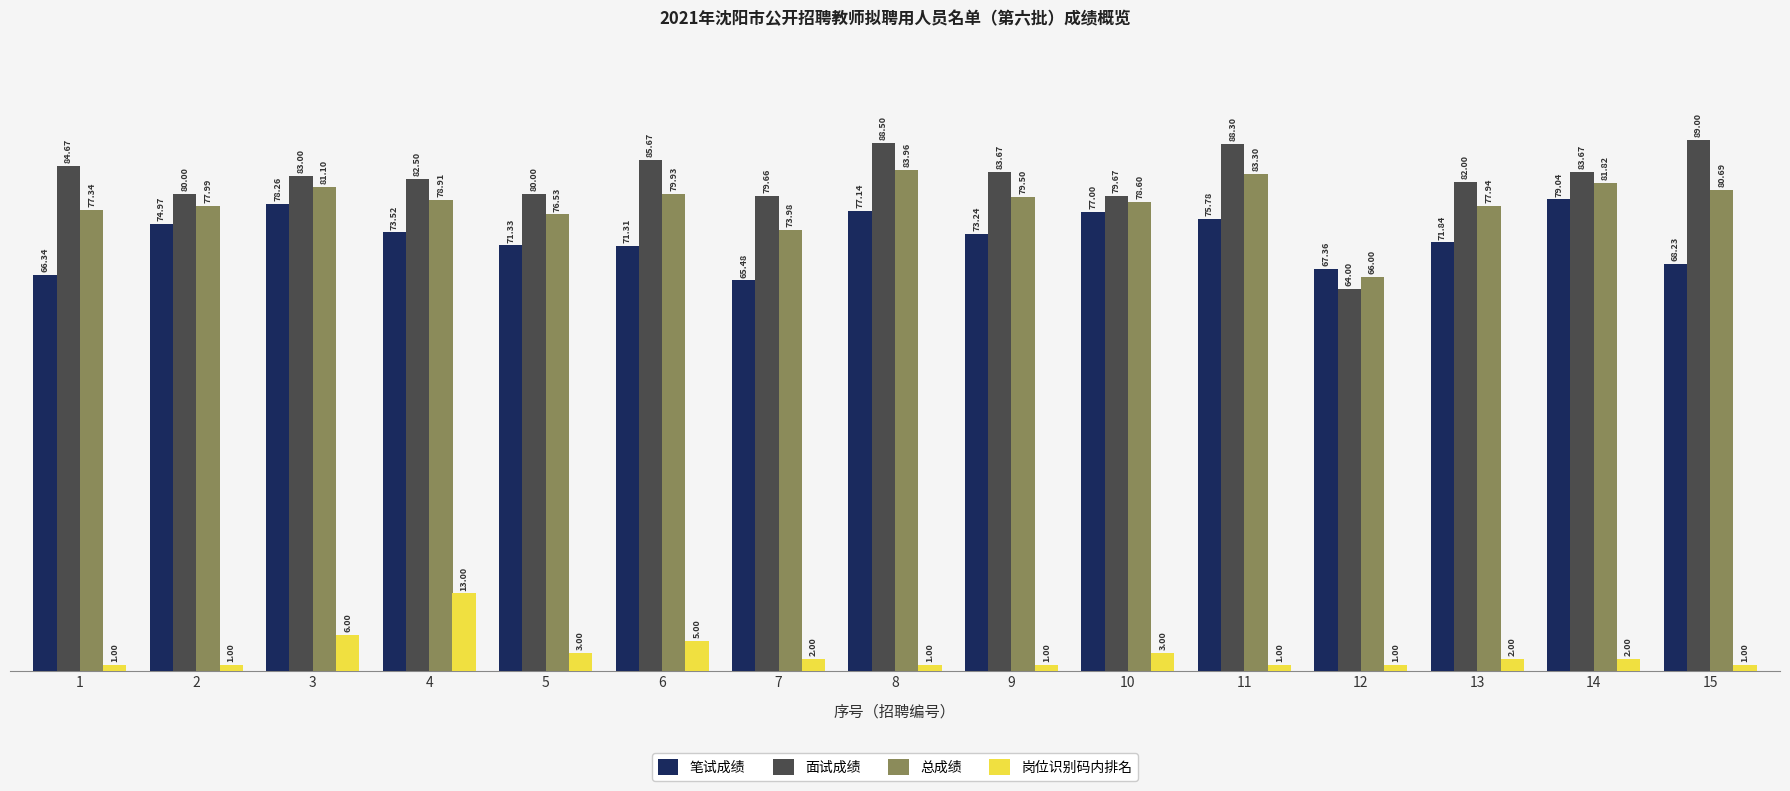

Which series has the largest total across all categories?

面试成绩